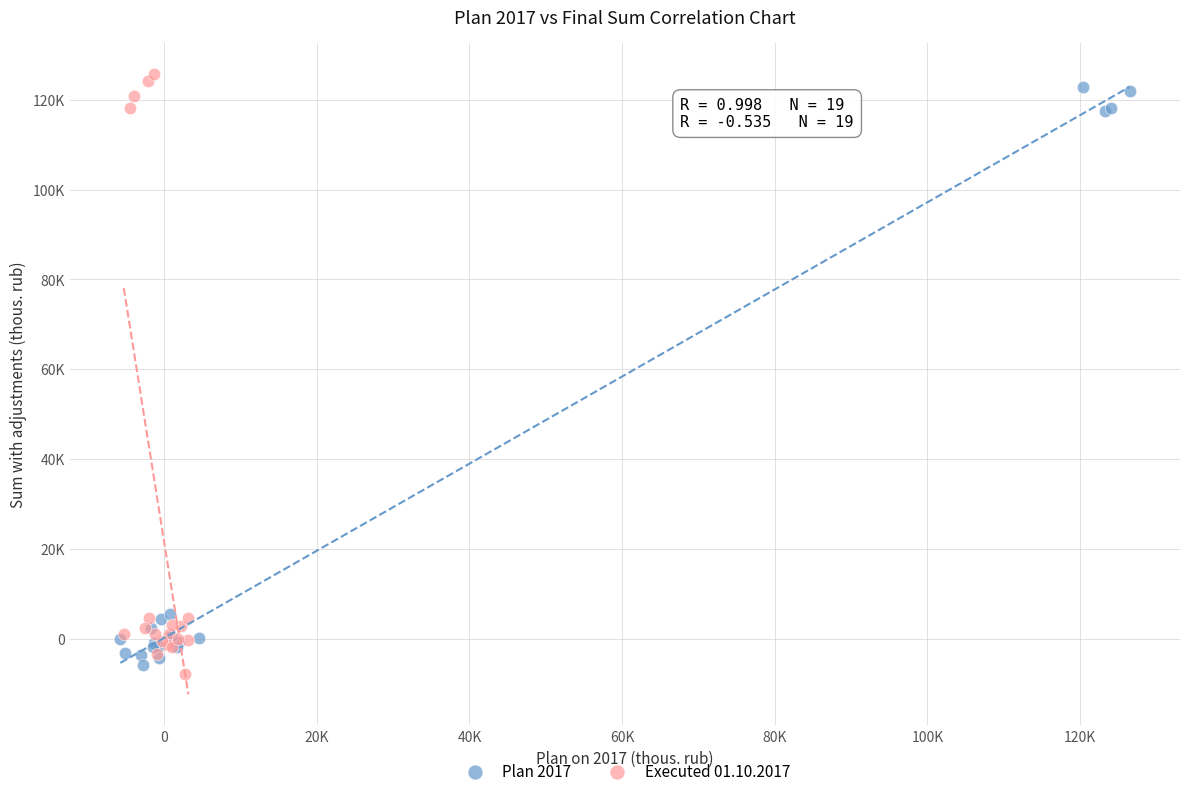

Which series reaches the minimum Y coordinate?

Executed 01.10.2017